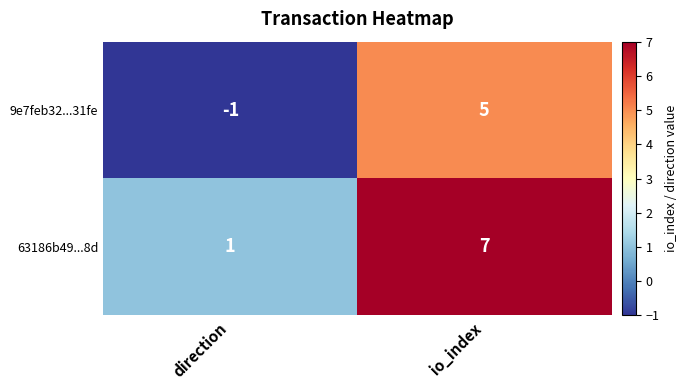

What is the difference between the highest and lowest values at direction?

2